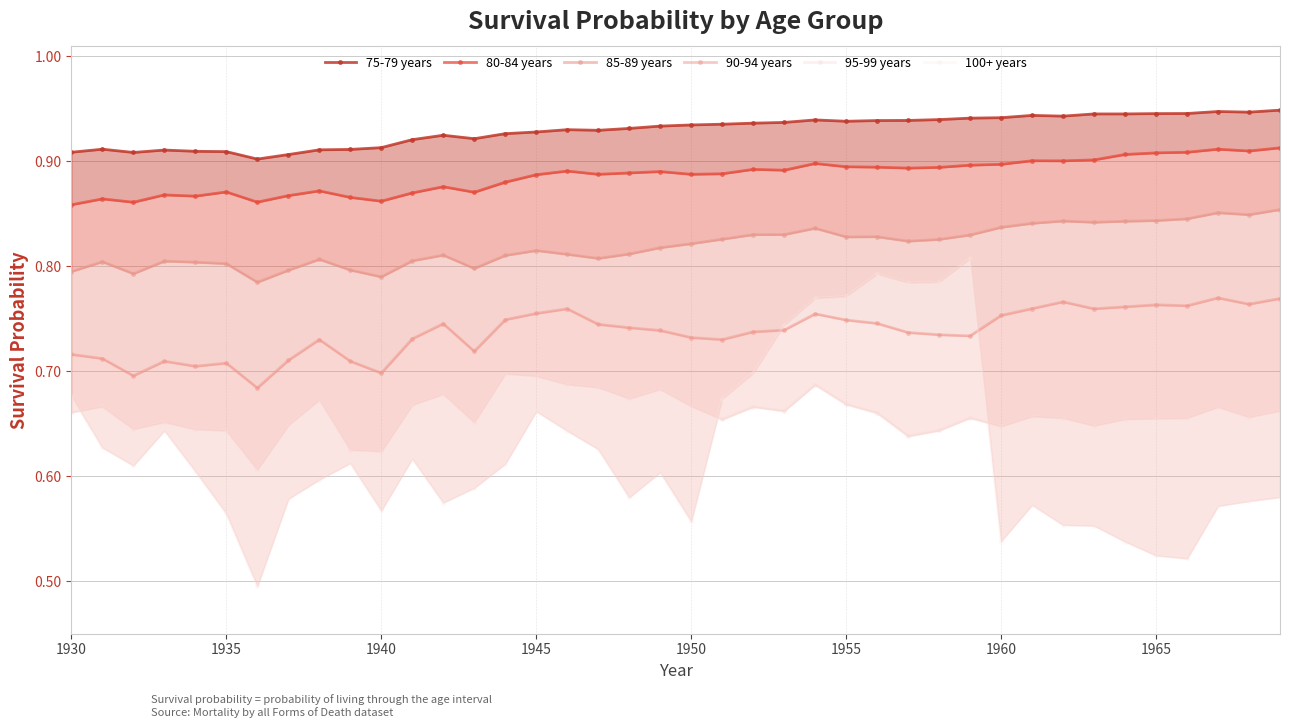

Which series has the largest total across all categories?

75-79 years